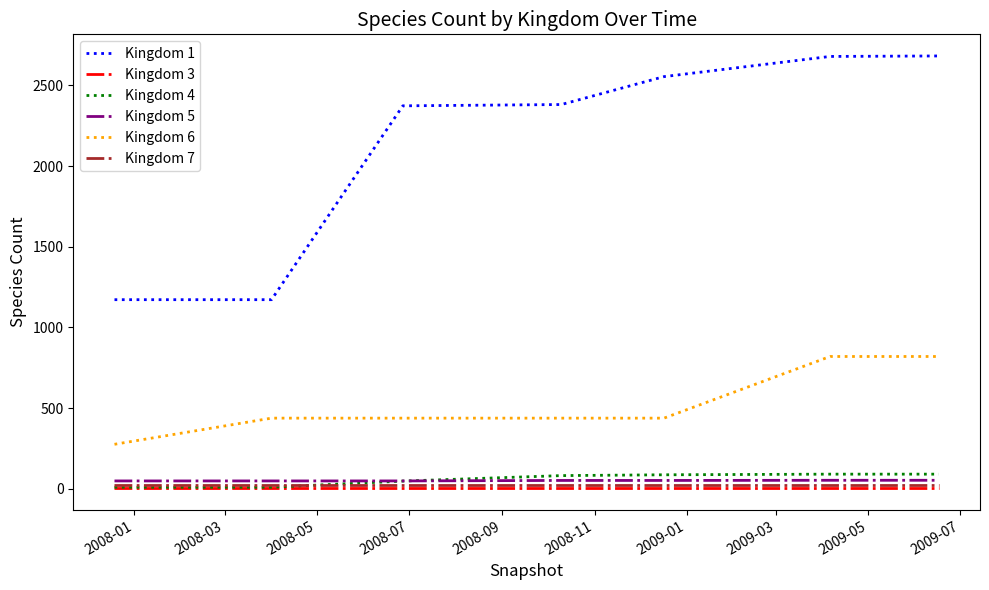

Which series has the largest range (max minus min)?

Kingdom 1